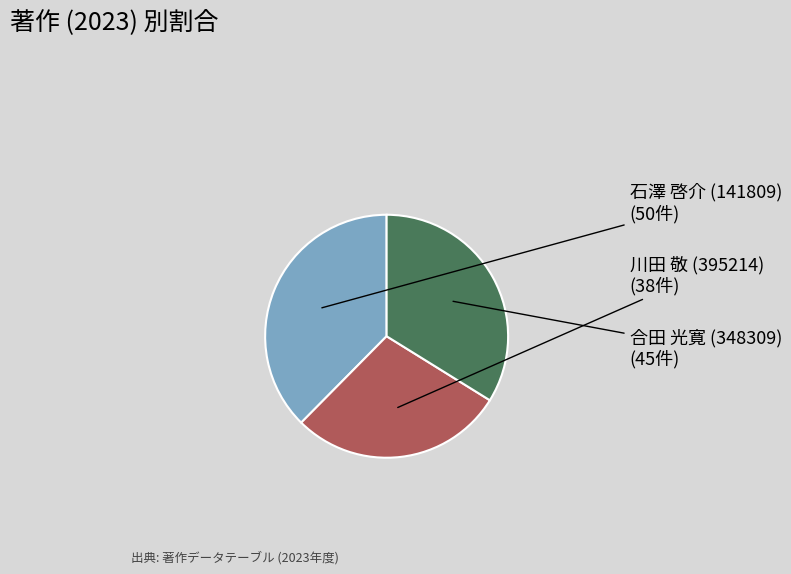

Which has a higher value, 石澤 啓介 (141809) or 合田 光寛 (348309)?

石澤 啓介 (141809)